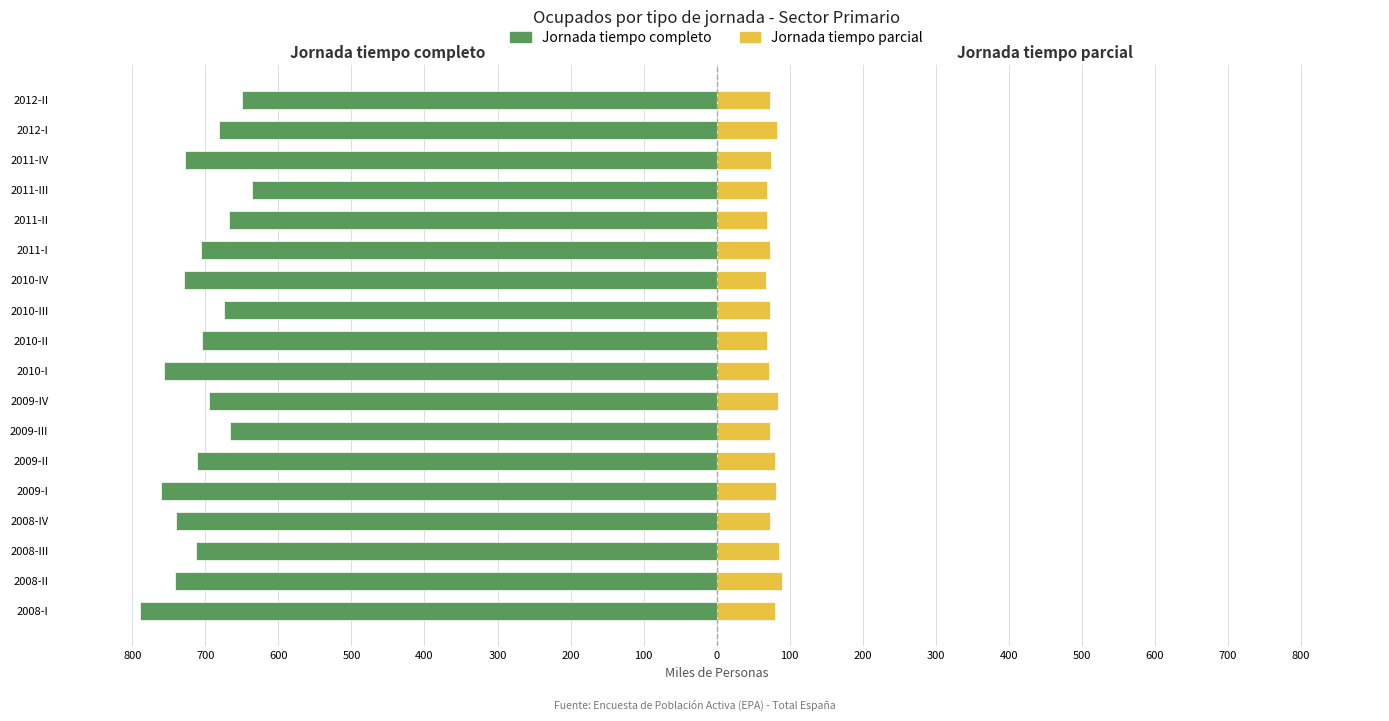

What are all the series names shown in the legend?

Jornada tiempo completo, Jornada tiempo parcial